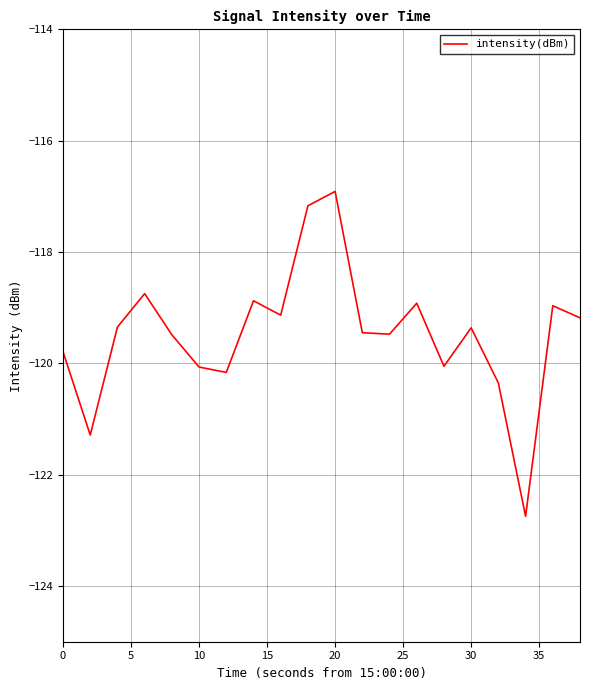

What is the greatest value displayed?

-116.9